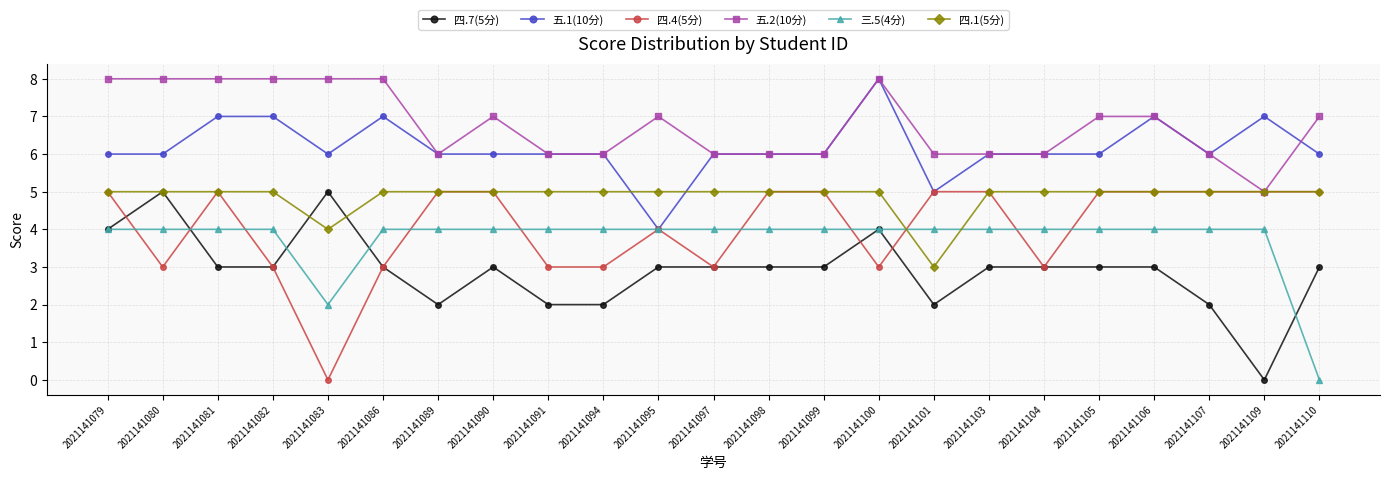

True or false: 五.2(10分) and 四.7(5分) cross at least once.

False